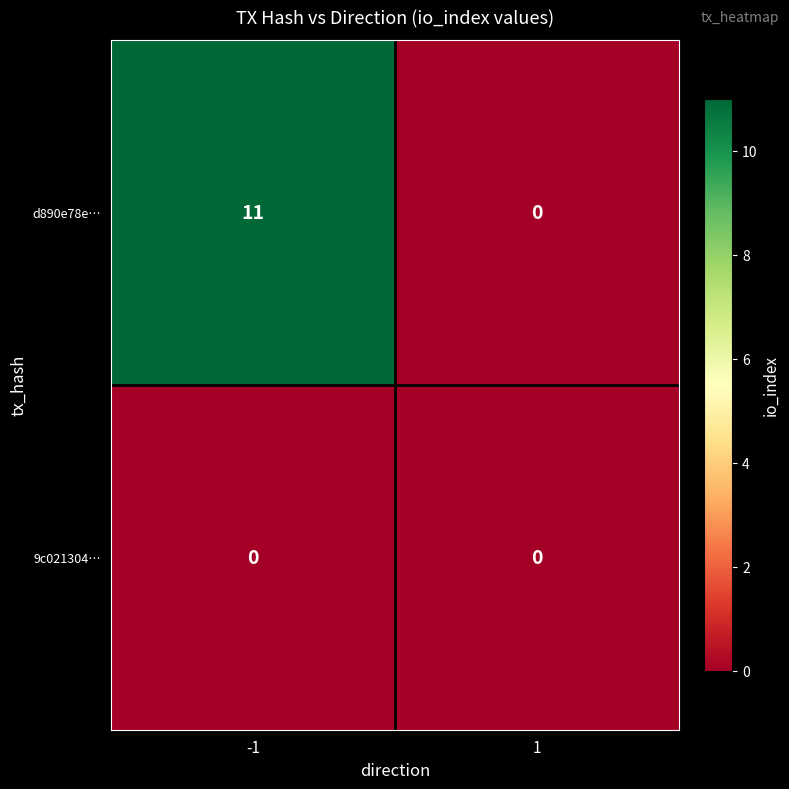

What is the difference between the highest and lowest values at -1?

11